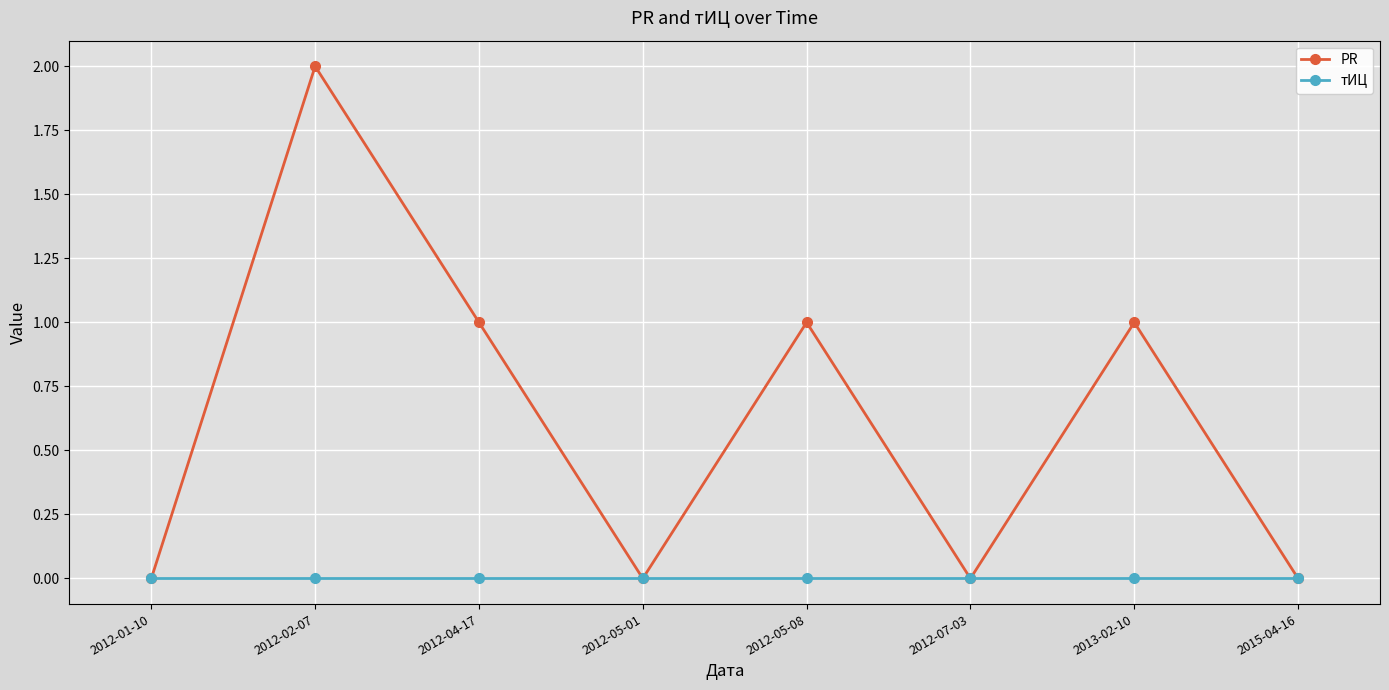

The тИЦ series shows 0 at 2013-02-10. True or false?

True